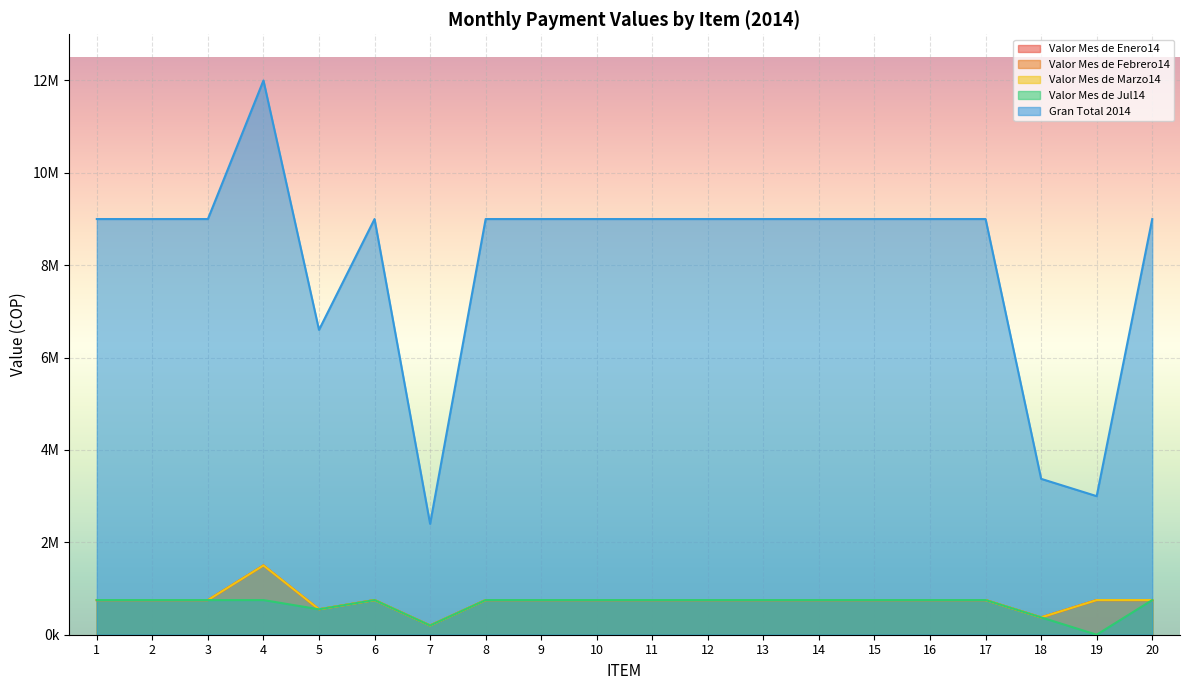

What is the difference between the second highest and minimum values in the Valor Mes de Enero14 series?

550000